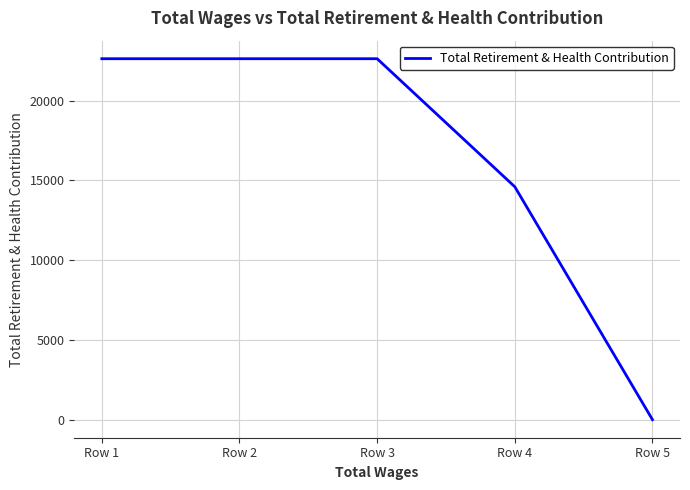

Approximately how many times larger is the value at Row 3 compared to Row 4?

1.5